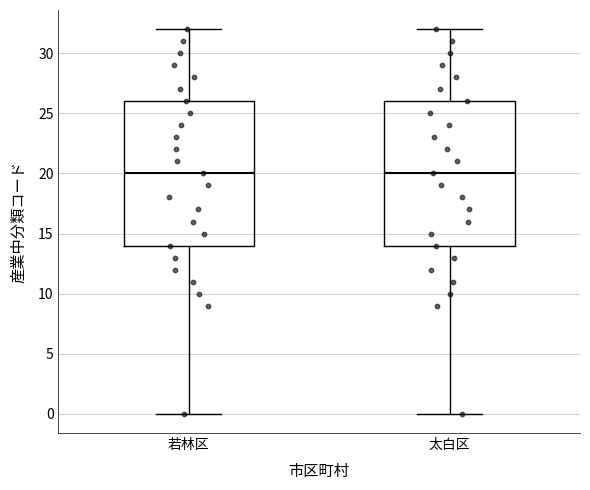

Reading left to right, read every box against the y-axis: the position of its median line, the range the box covers, and the ends of its whiskers. The values are not printed on the chart, so give them approximately, as read against the axis.

若林区: median 20, box 14 to 26, whiskers 0 to 32
太白区: median 20, box 14 to 26, whiskers 0 to 32